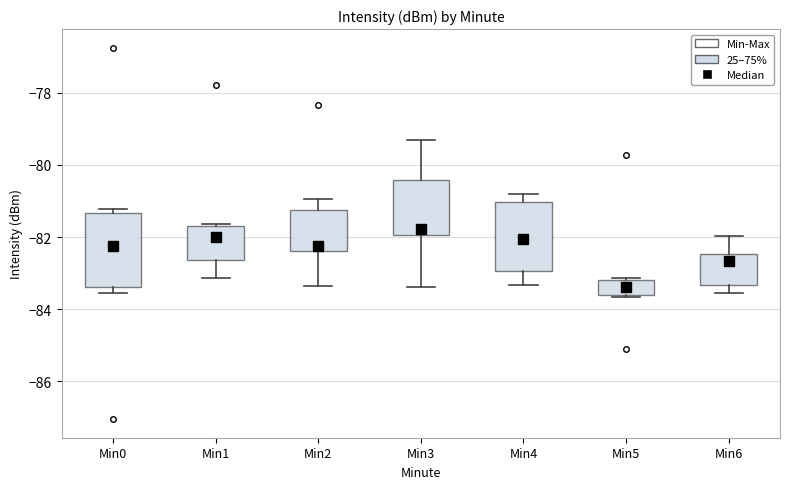

Which box's median line is the highest?

Min3